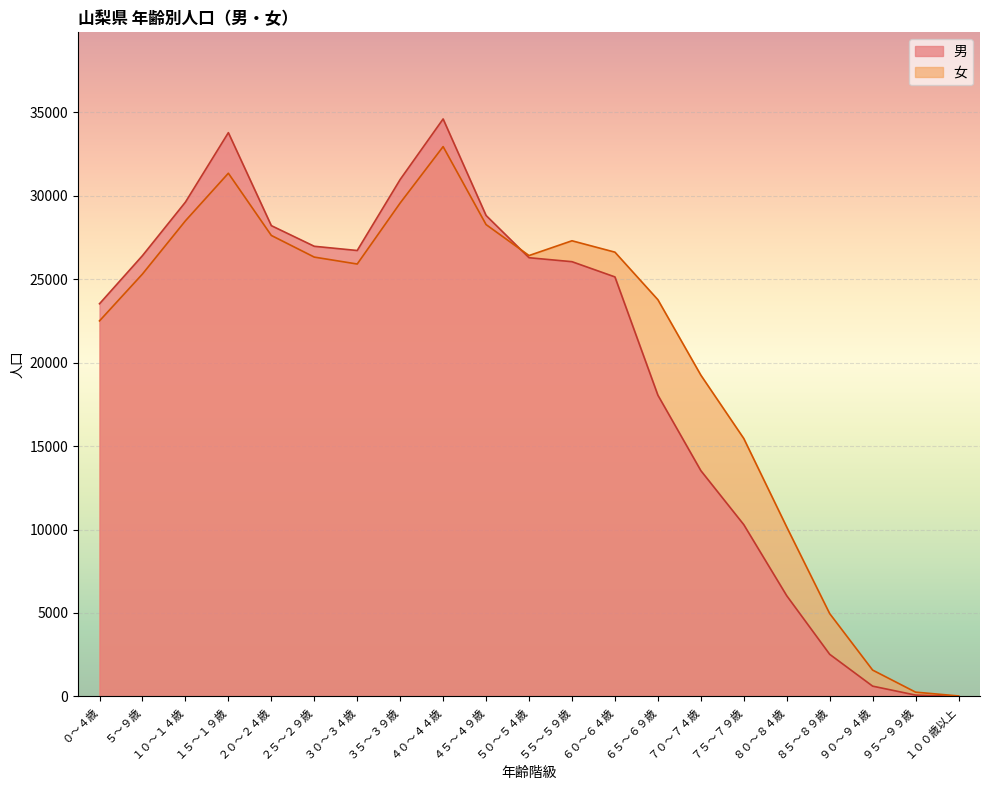

Reading left to right, what are all the values shown in this chart?

女: 22500	25307	28494	31345	27619	26321	25906	29562	32940	28269	26414	27299	26617	23769	19251	15453	10149	4964	1579	257	29
男: 23526	26408	29614	33776	28206	26969	26716	30971	34597	28814	26284	26046	25134	18050	13530	10292	6034	2525	617	81	3